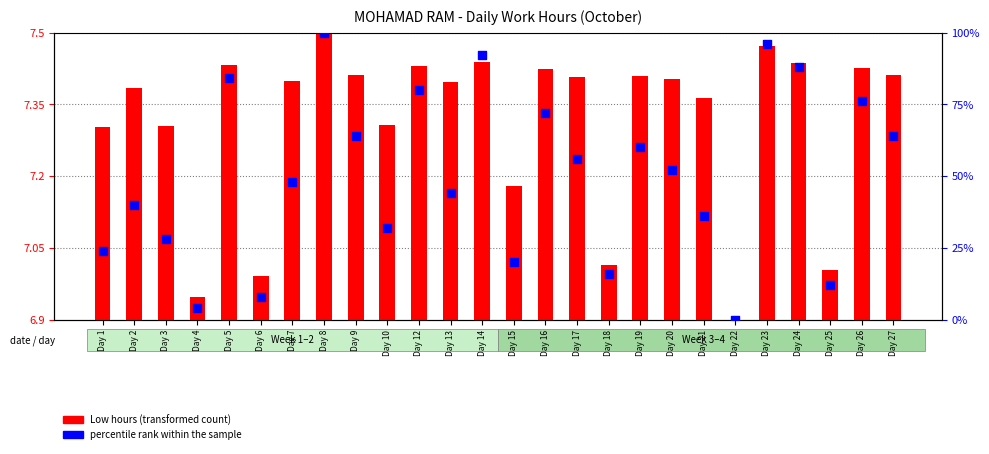

Is the value of percentile rank within the sample at Day 2 greater than the value of Low hours (transformed) at Day 19?

Yes